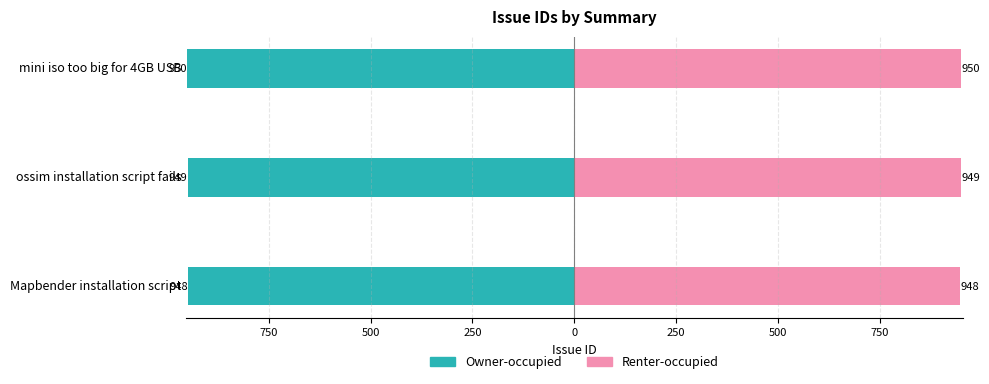

Which has a higher value, ossim installation script fails or Mapbender installation script?

Mapbender installation script